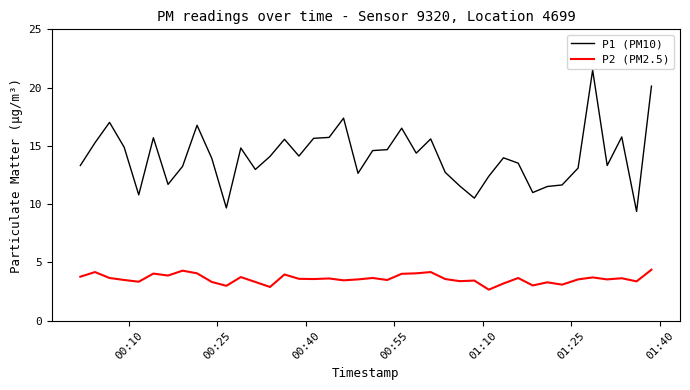

List the series in order of their overall mean, lowest first.

P2 (PM2.5), P1 (PM10)